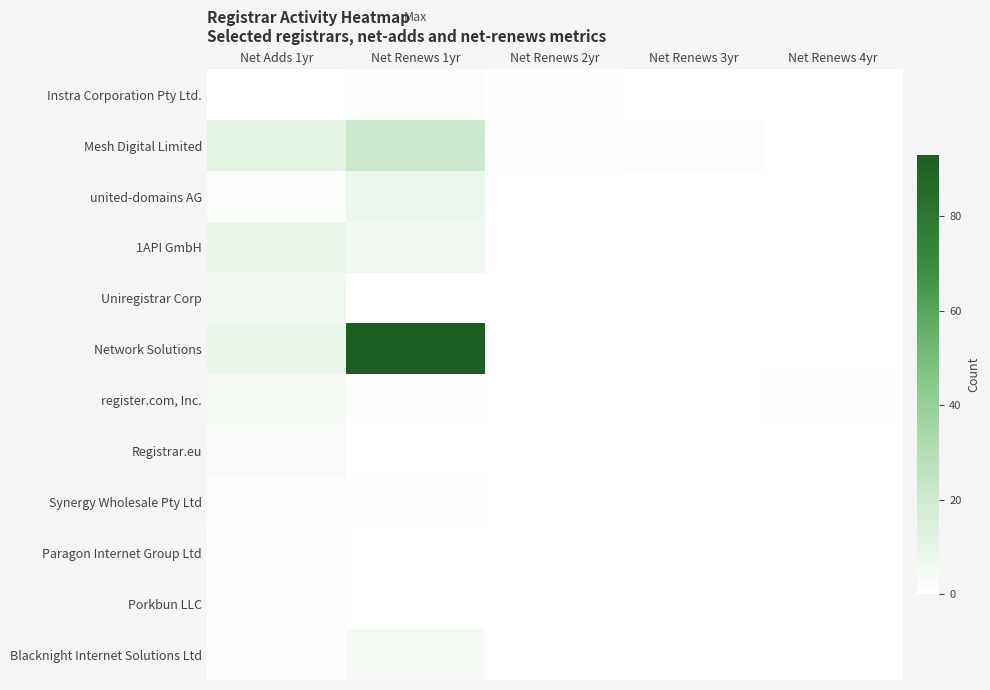

What is the maximum value shown in the chart?

93